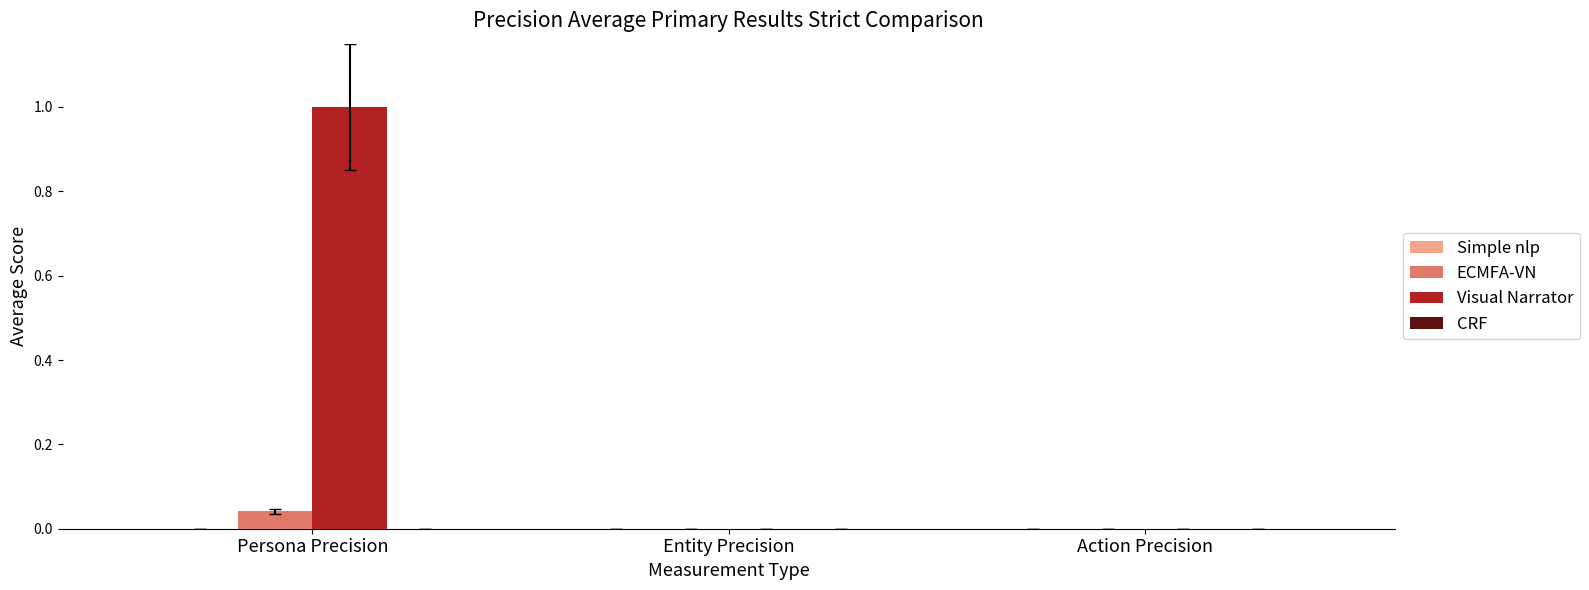

Which series changed the most between Persona Precision and Action Precision?

Visual Narrator